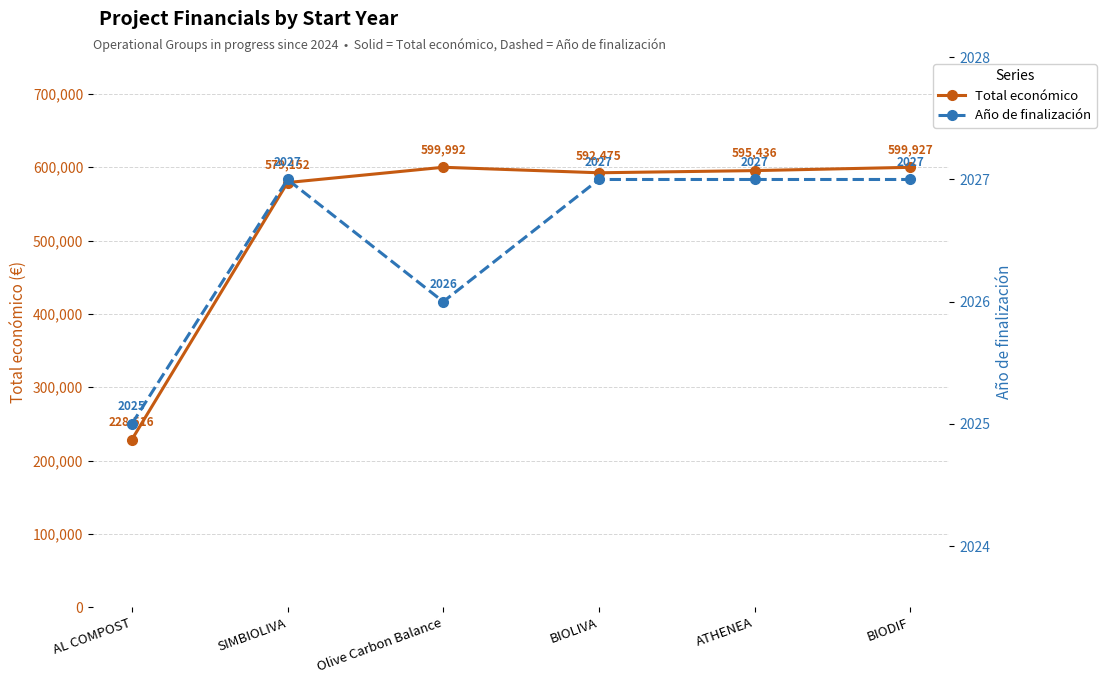

What is the difference between the maximum and second lowest values in the Año de finalización series?

1